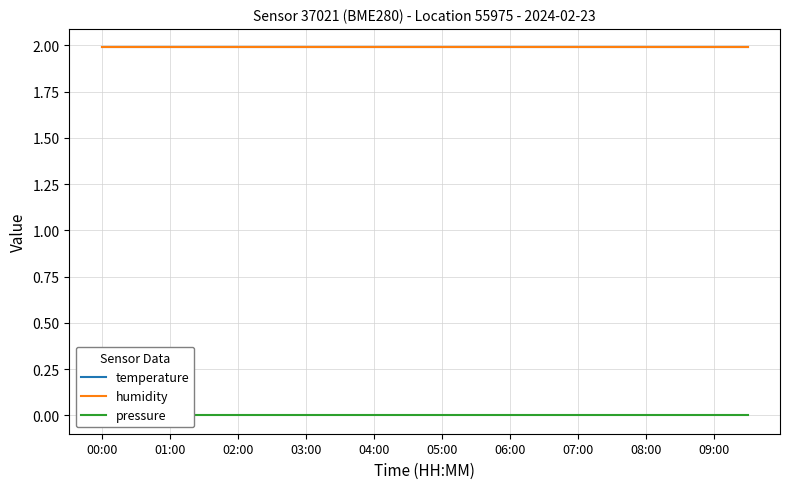

At which label does pressure reach its minimum?

00:00